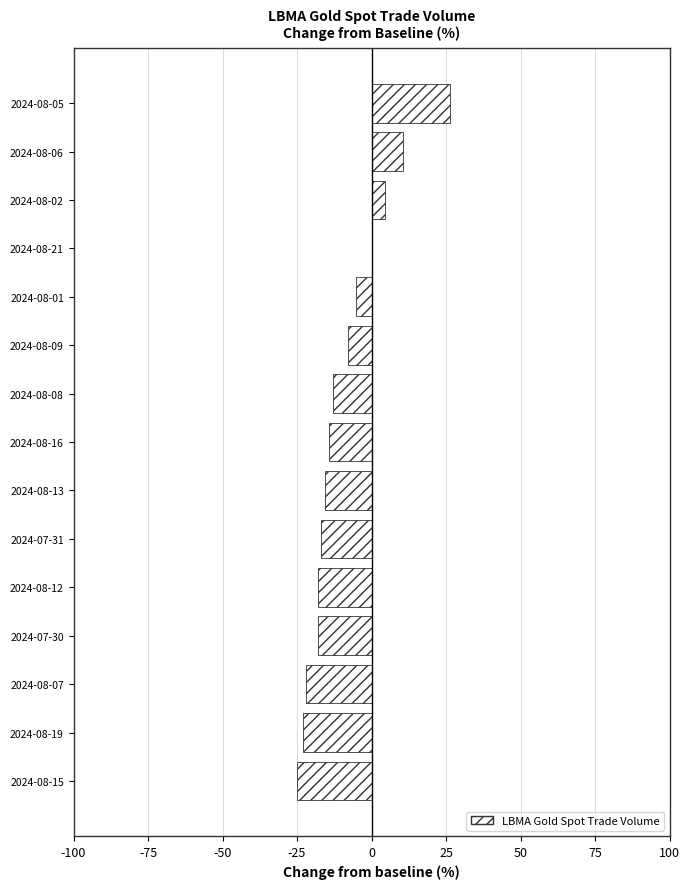

Is it true that the value at 2024-07-31 is -17.0?

True